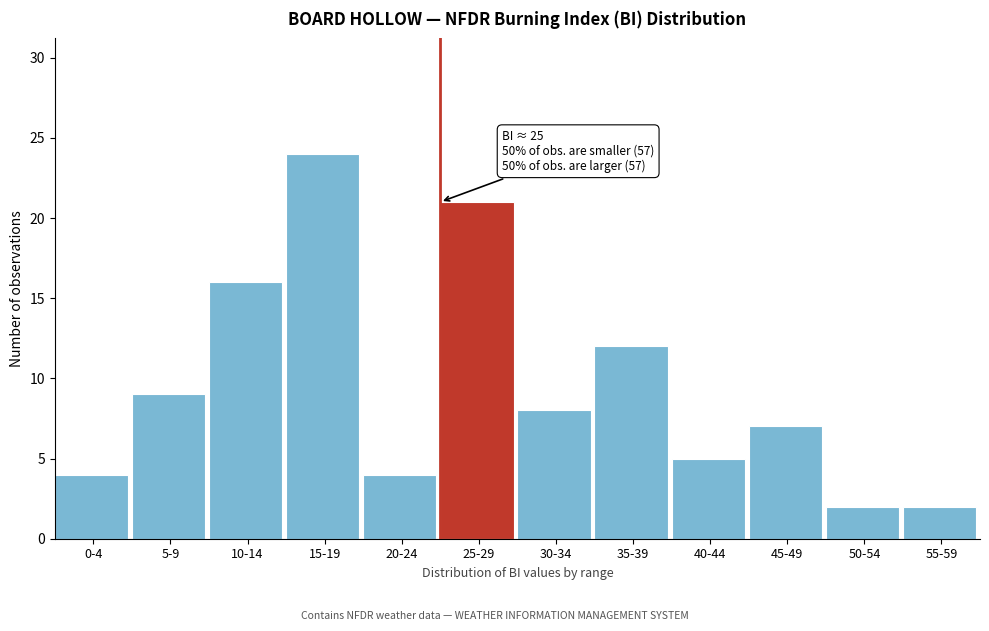

Reading right to left, list all the values displayed in this chart.

55-59=2	50-54=2	45-49=7	40-44=5	35-39=12	30-34=8	25-29=21	20-24=4	15-19=24	10-14=16	5-9=9	0-4=4